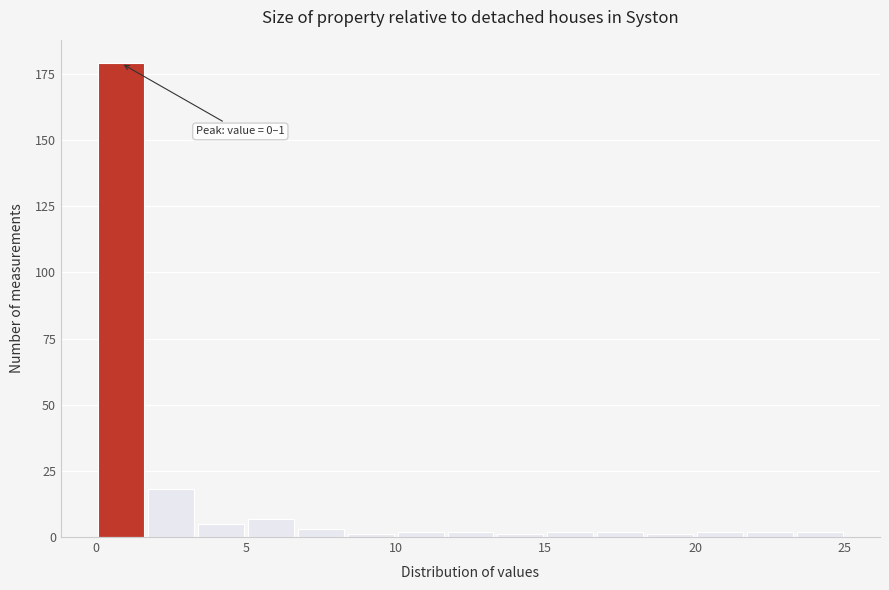

Around what value on the x-axis is the tallest bar? Give the approximate position of its centre, as read against the axis.

1.0